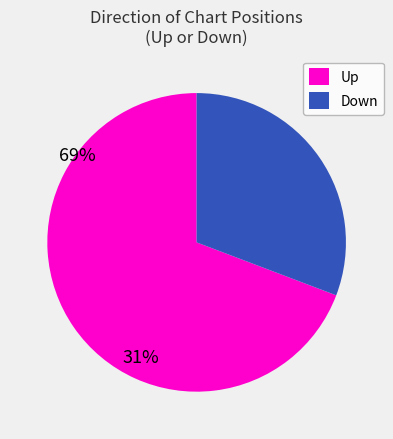

Which has a higher value, Up or Down?

Up